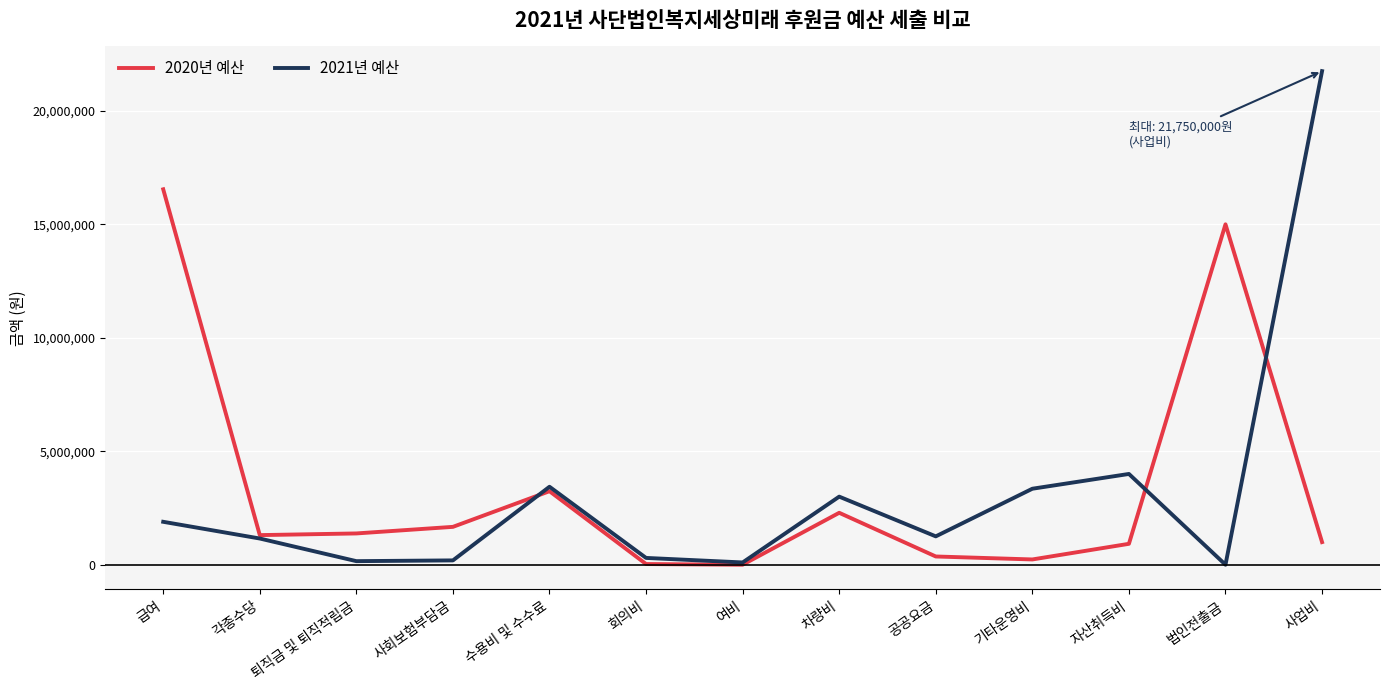

Which series has the largest range (max minus min)?

2021년 예산